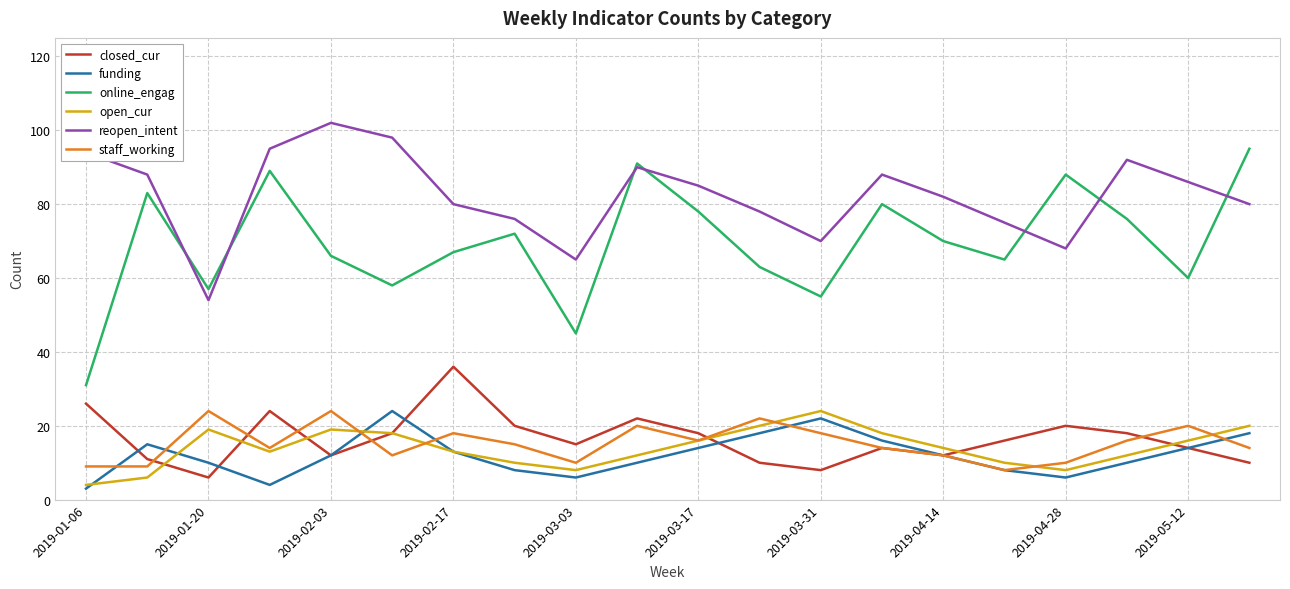

True or false: reopen_intent and open_cur intersect in this chart.

False